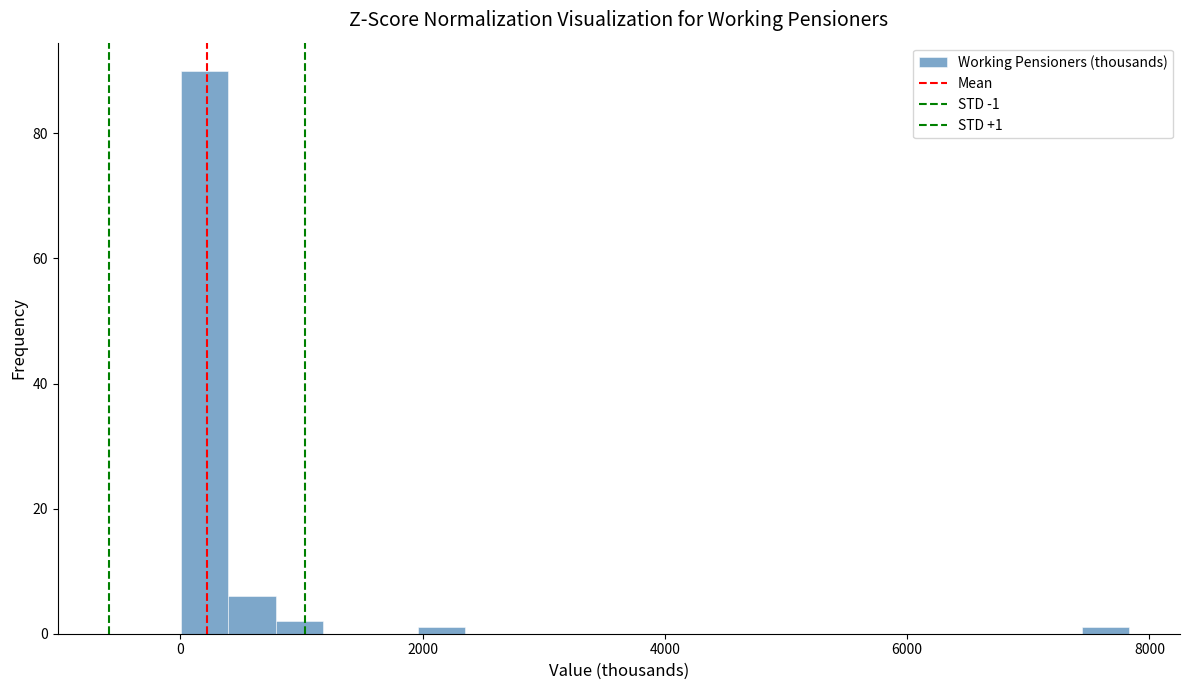

Around what value on the x-axis is the tallest bar? Give the approximate position of its centre, as read against the axis.

200